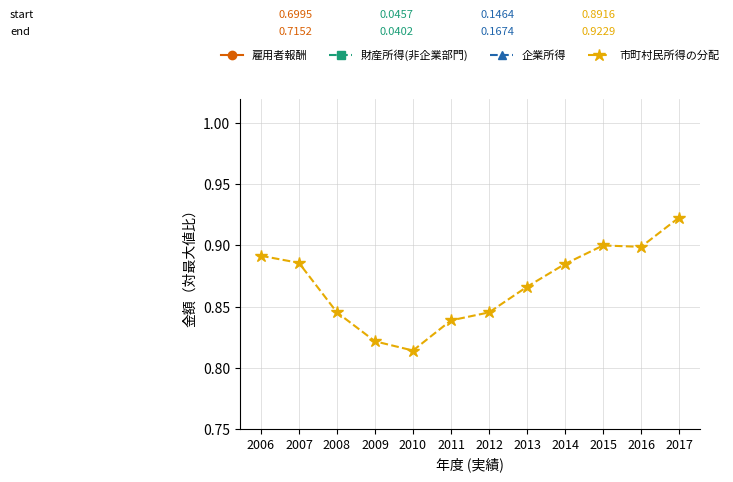

Where is the first local maximum for 企業所得?

2007